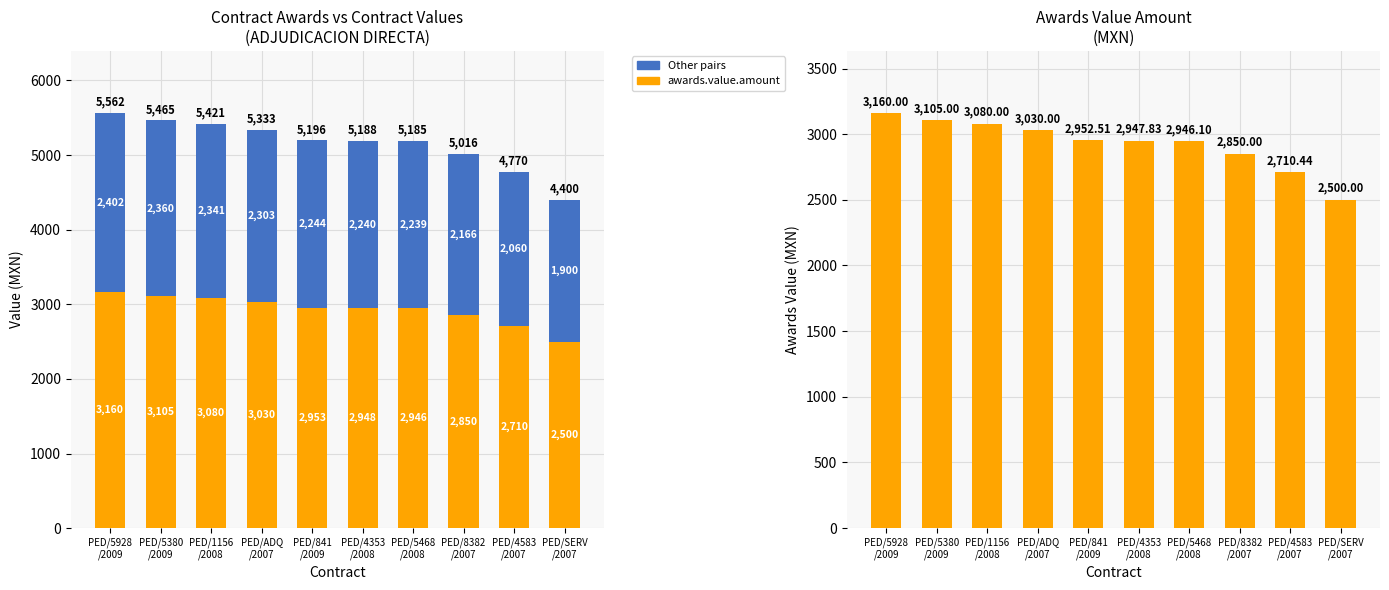

What is the label of the 4th bar from the left?

PED/ADQ
/2007